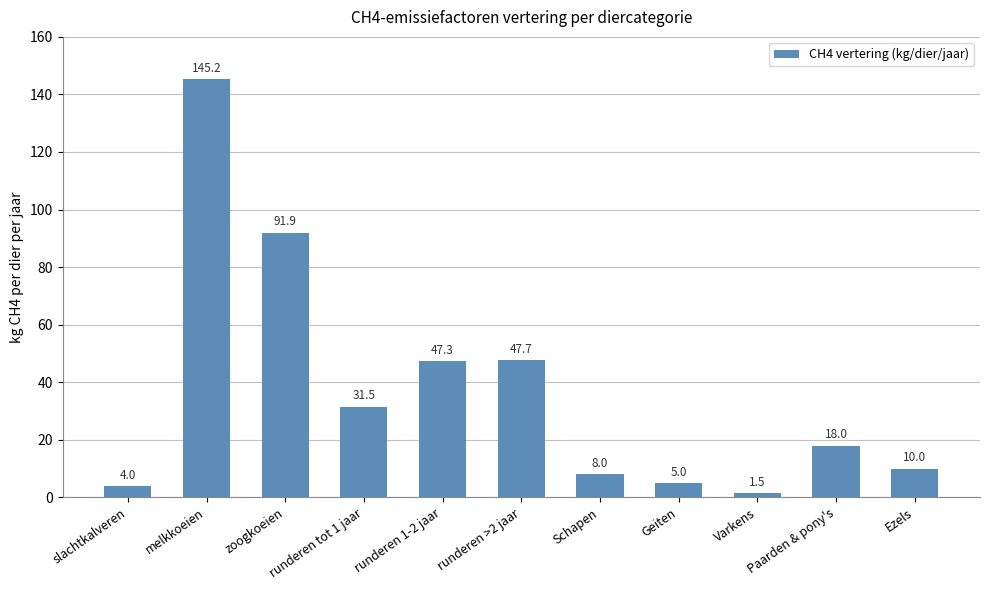

Which category has the highest value across all series?

melkkoeien